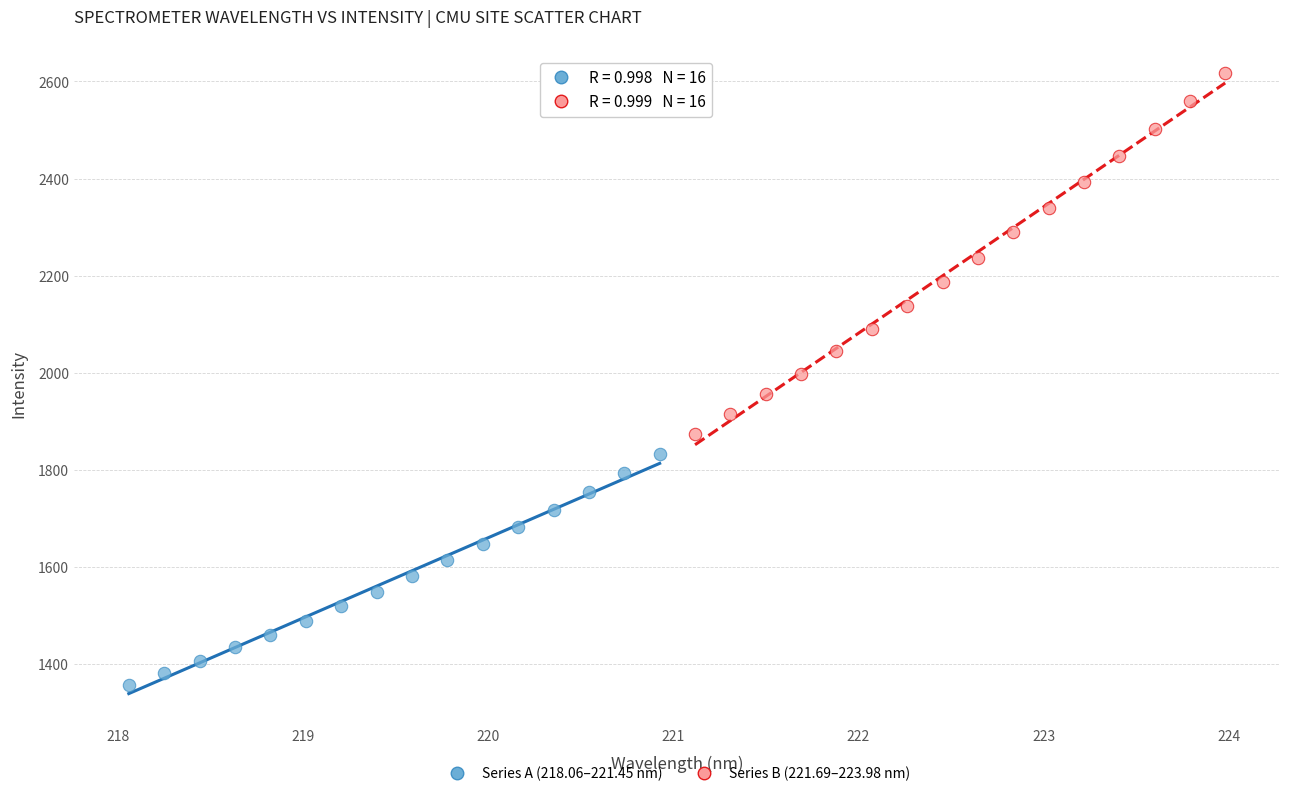

Which series has the largest Y range (max minus min)?

Series B (221.69–223.98 nm)